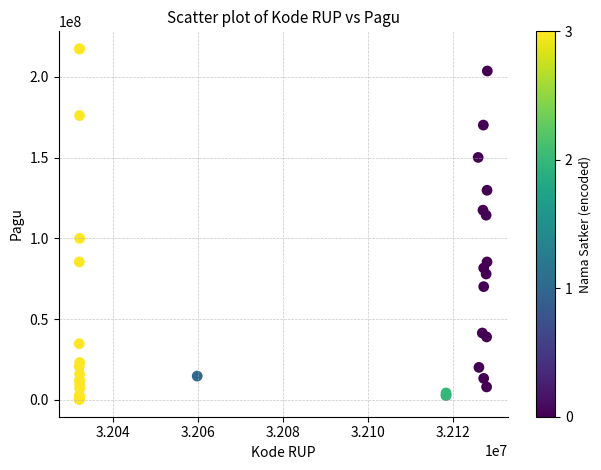

What Y value in the scatter plot is closest to 108830000?

114296000